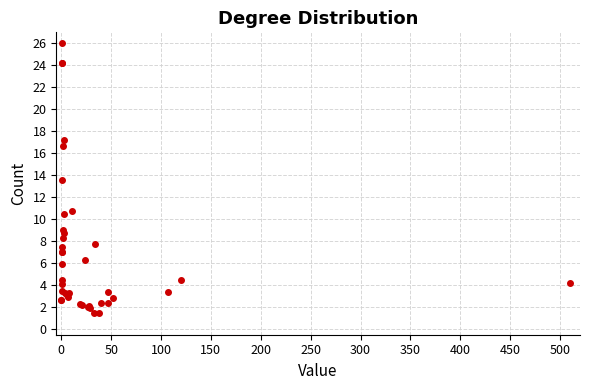

What Y value in the scatter plot is closest to 13?

13.6